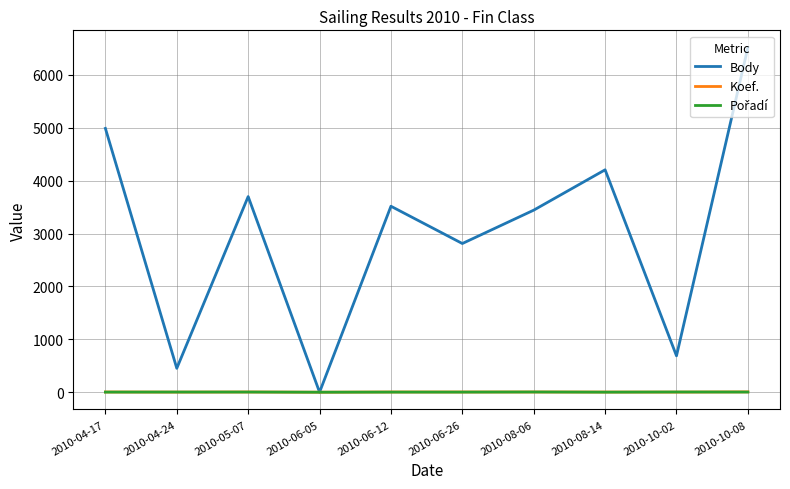

Read the Koef. value at 2010-06-26.

4